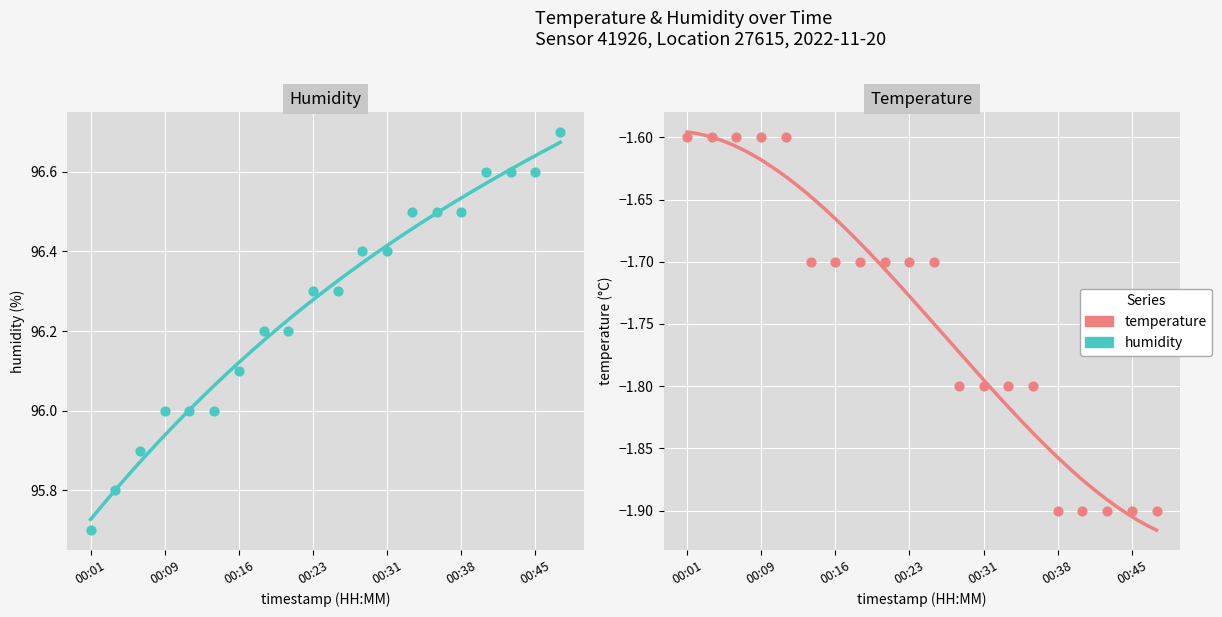

At how many categories does at least one series exceed 78?

20